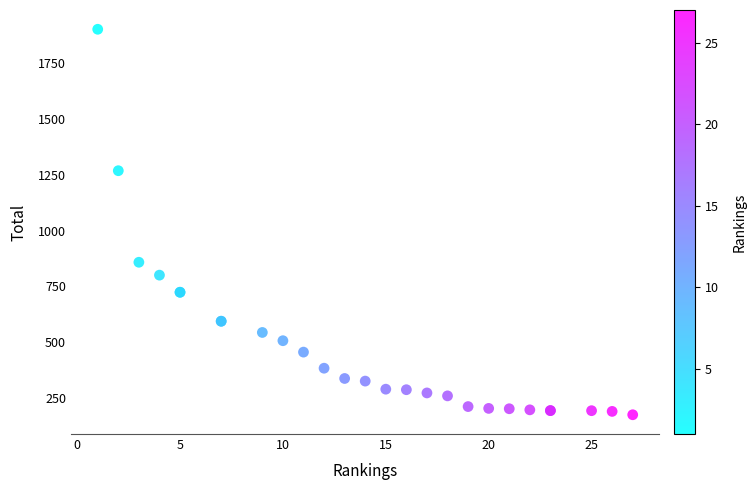

What Y value in the scatter plot is closest to 1038?

858.1